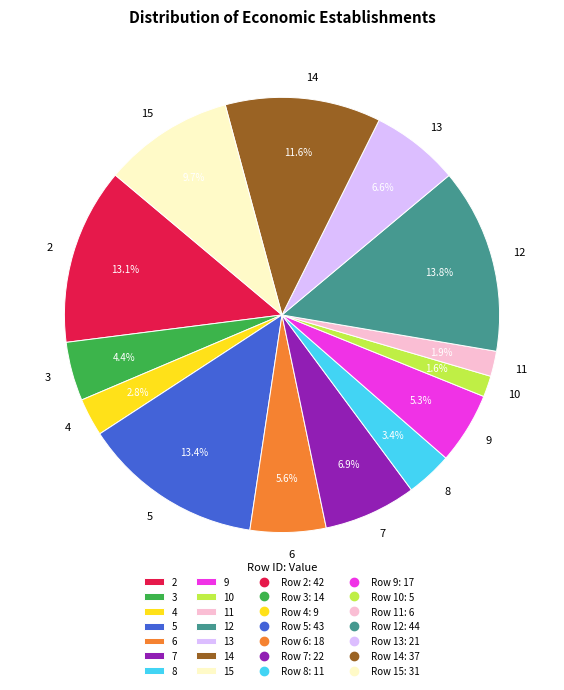

To the nearest percent, what is the combined percentage of 7 and 8?

10%